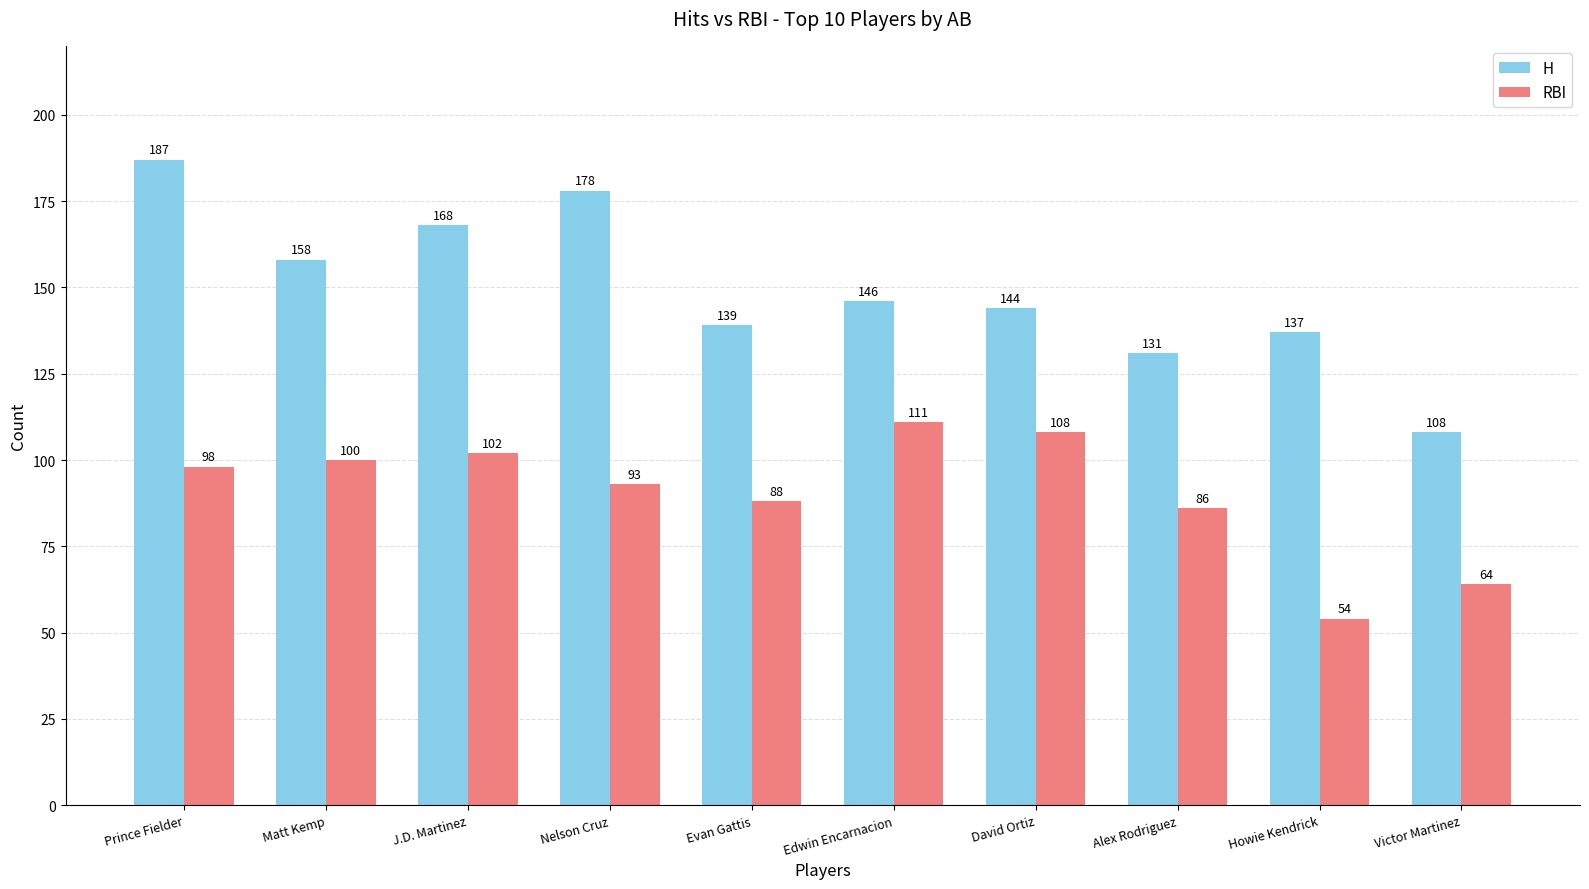

What is the maximum value for H?

187